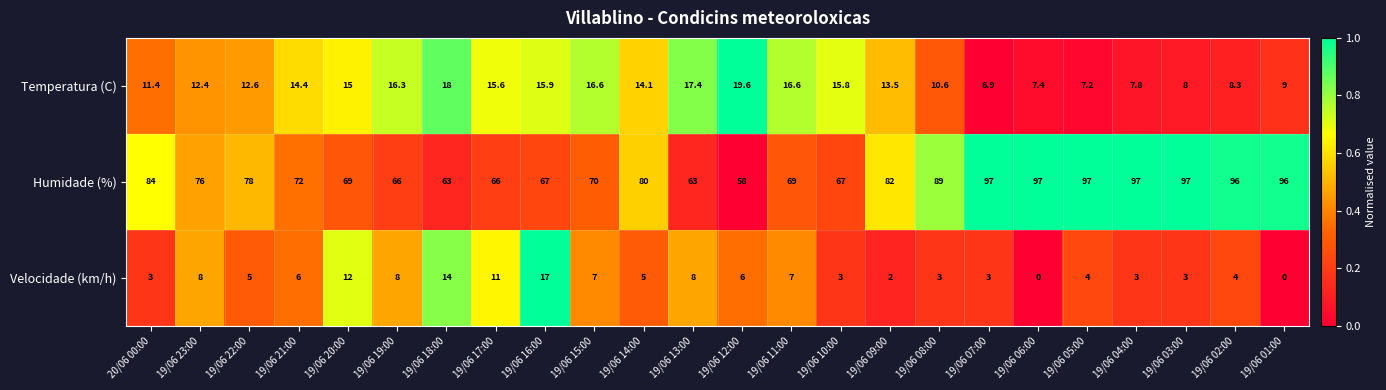

How many positive values does the Velocidade (km/h) series have?

22